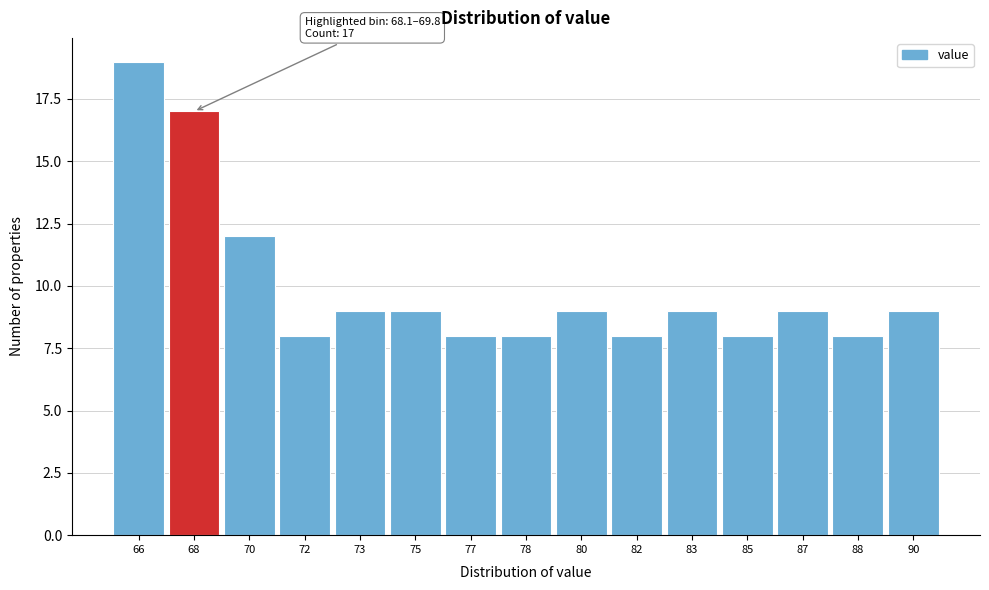

Reading left to right, what are all the values shown in this chart?

19	17	12	8	9	9	8	8	9	8	9	8	9	8	9